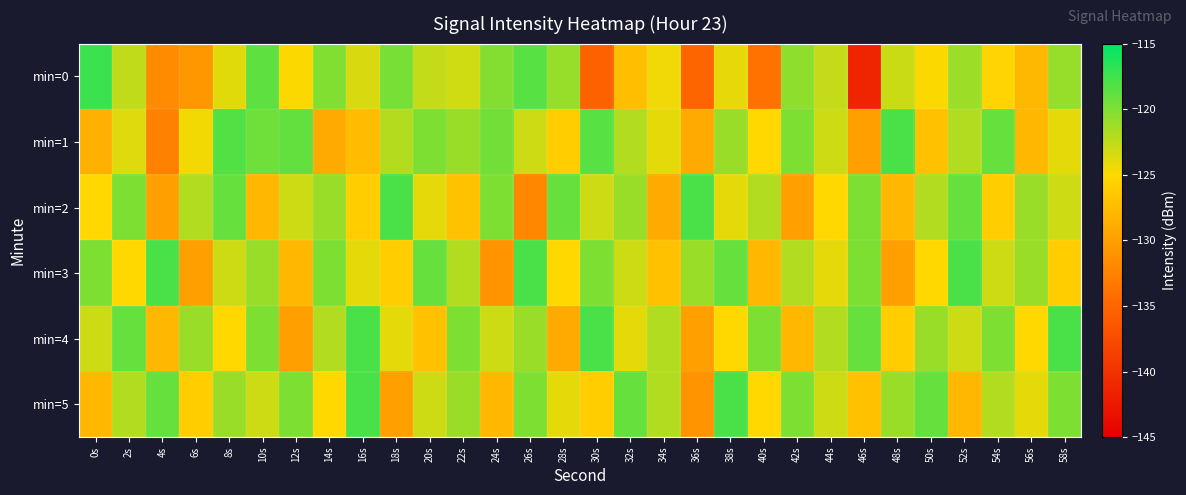

What is the difference between the highest and lowest values at 26s?

14.0